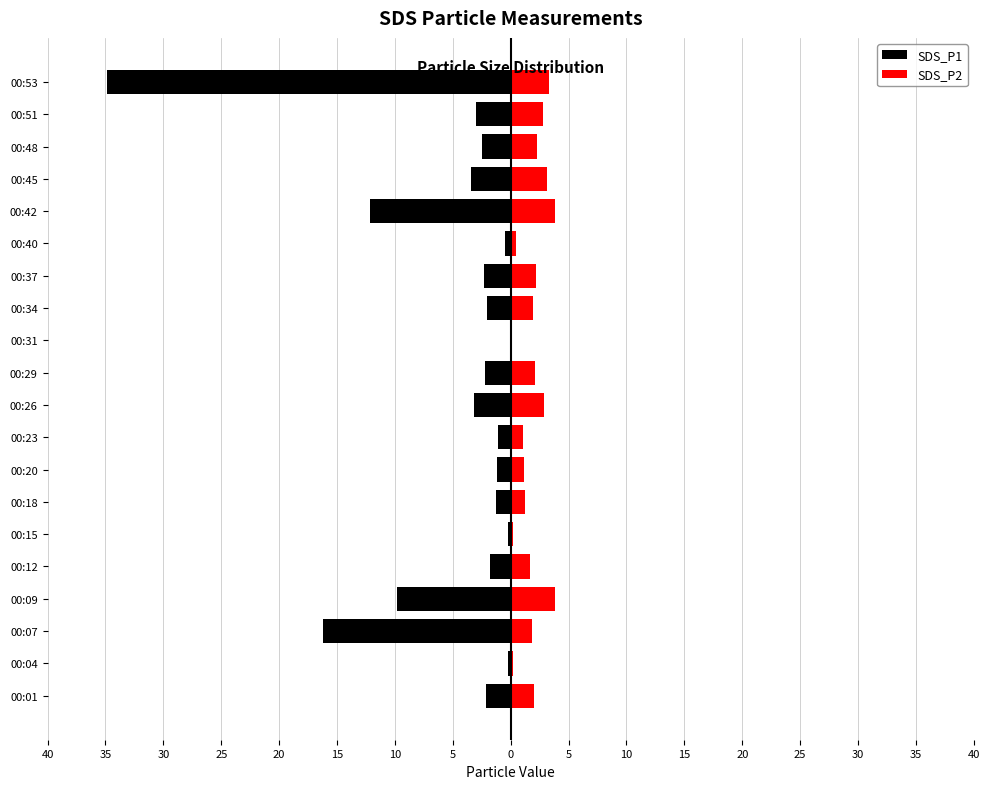

Are the bars grouped side by side (vs. stacked)?

Yes